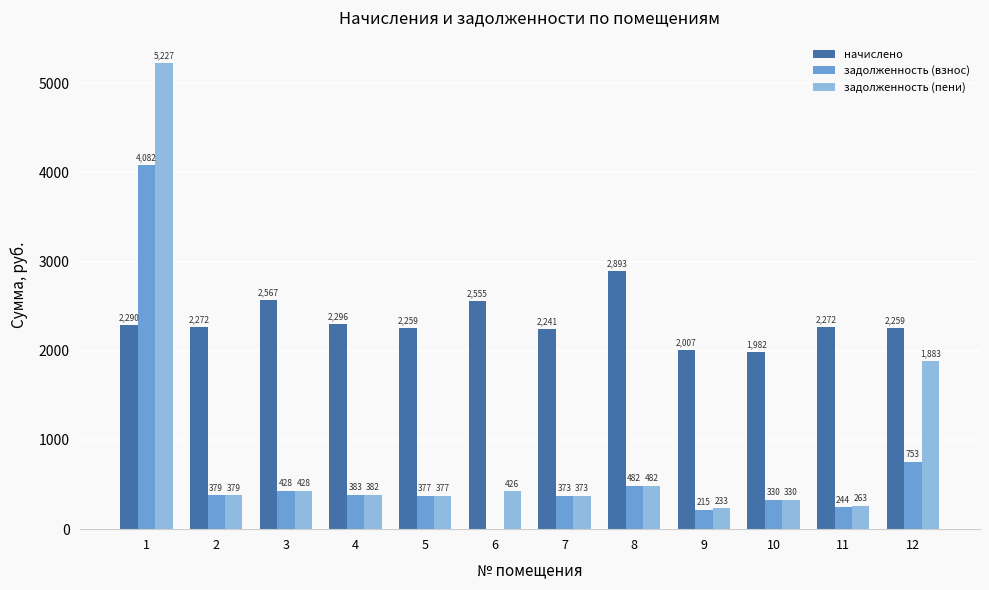

True or false: начислено has a value of 1982.2 at 10.

True